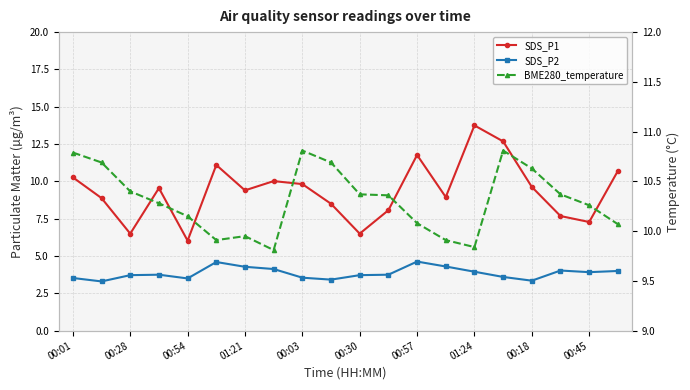

What is the maximum value for SDS_P1?

13.8